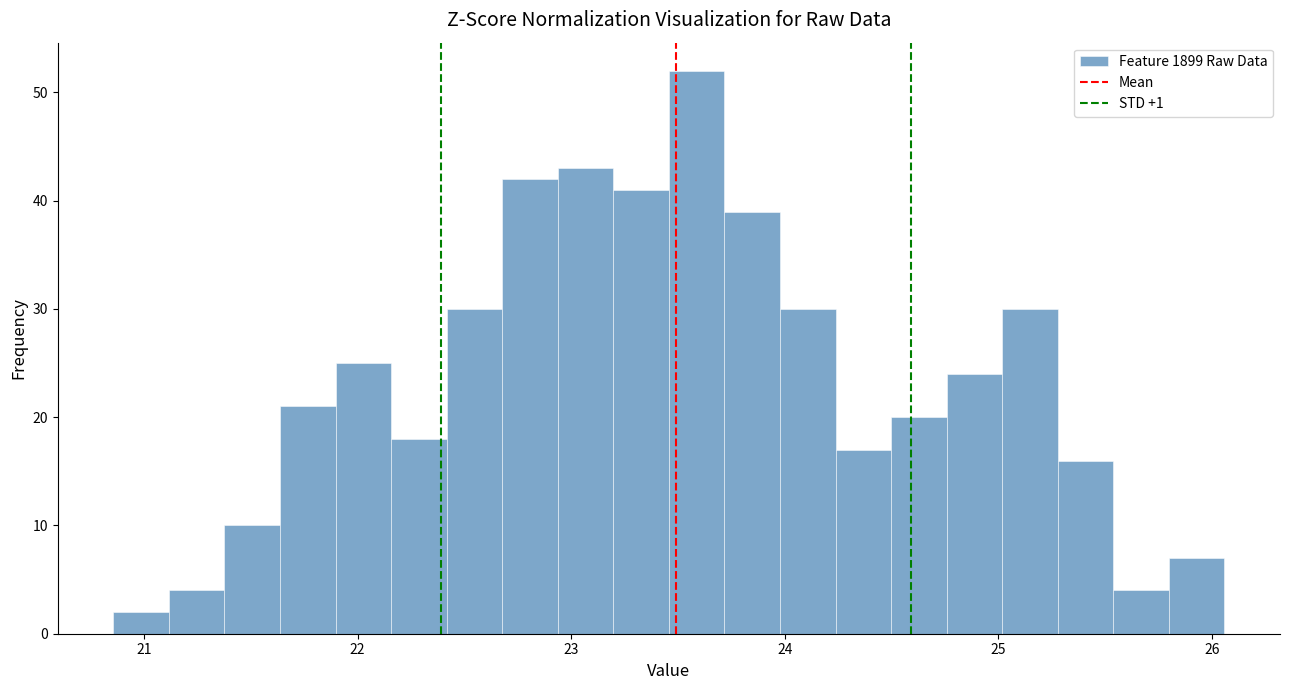

Around what value on the x-axis is the tallest bar? Give the approximate position of its centre, as read against the axis.

23.6